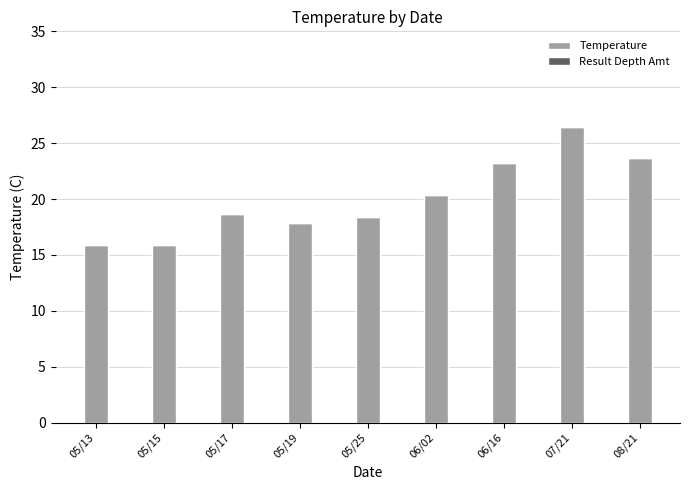

At which label is the value closest to 21?

06/02